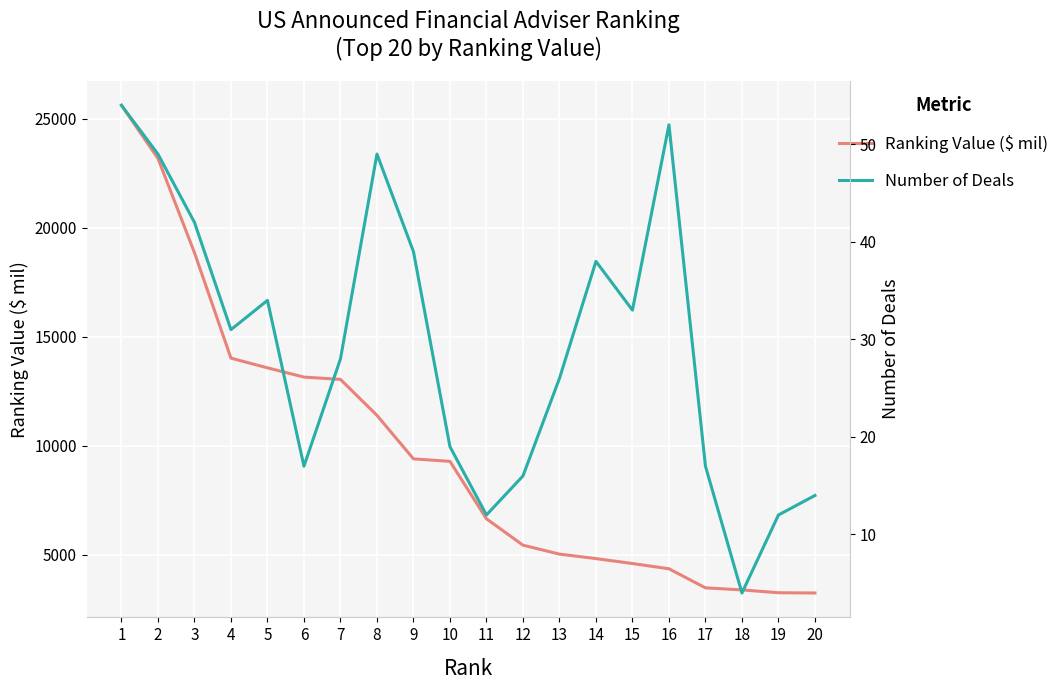

How many data points in Number of Deals are less than 31?

10